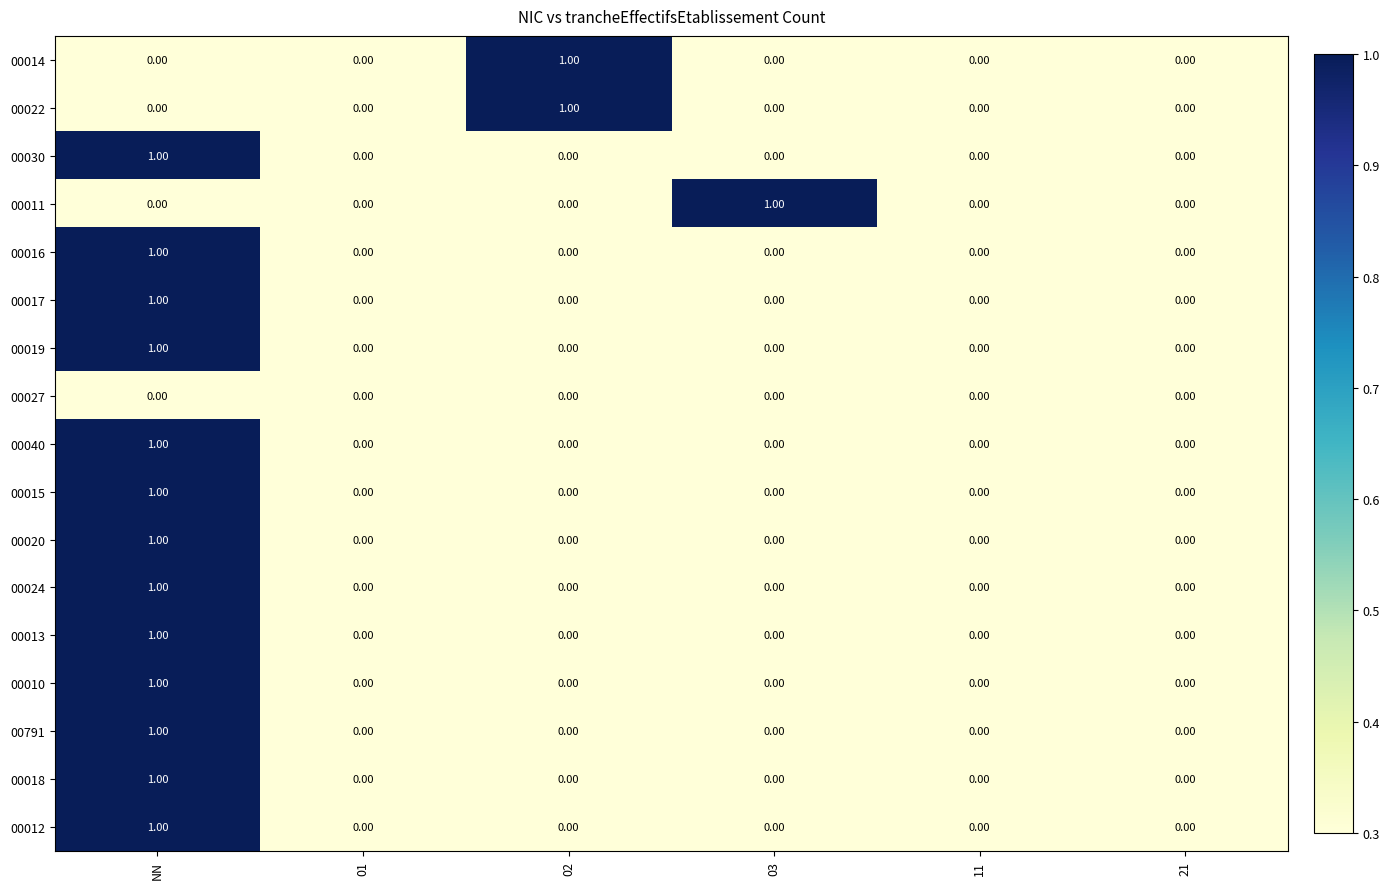

At which category is the sum across all series the highest?

NN